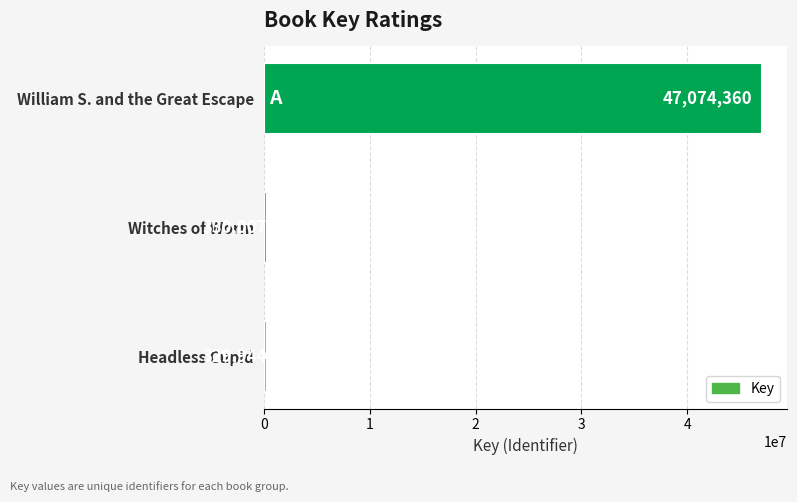

The value at Witches of Worm is 330007. True or false?

True